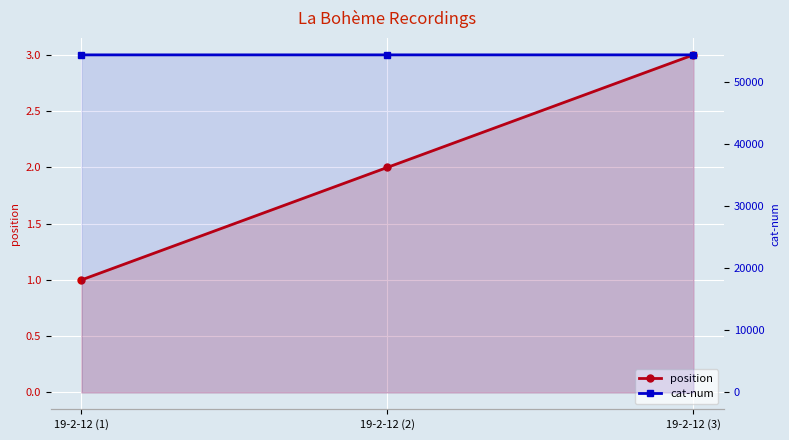

Which series has the widest spread of values?

position